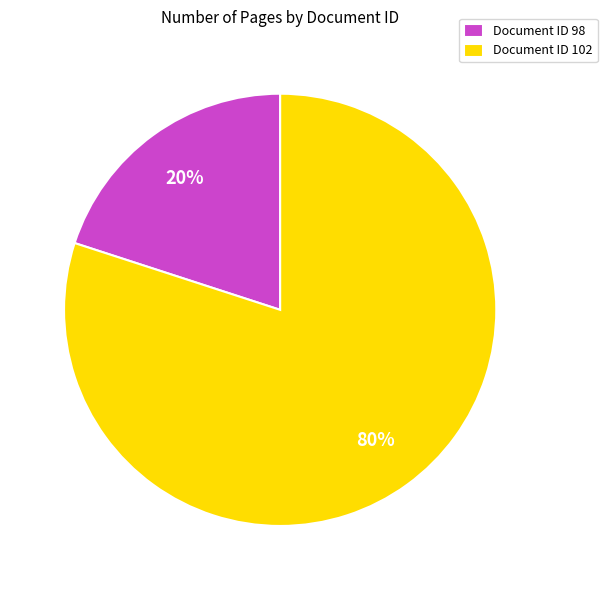

To the nearest percent, what is the difference between the largest and smallest slice percentages?

60%